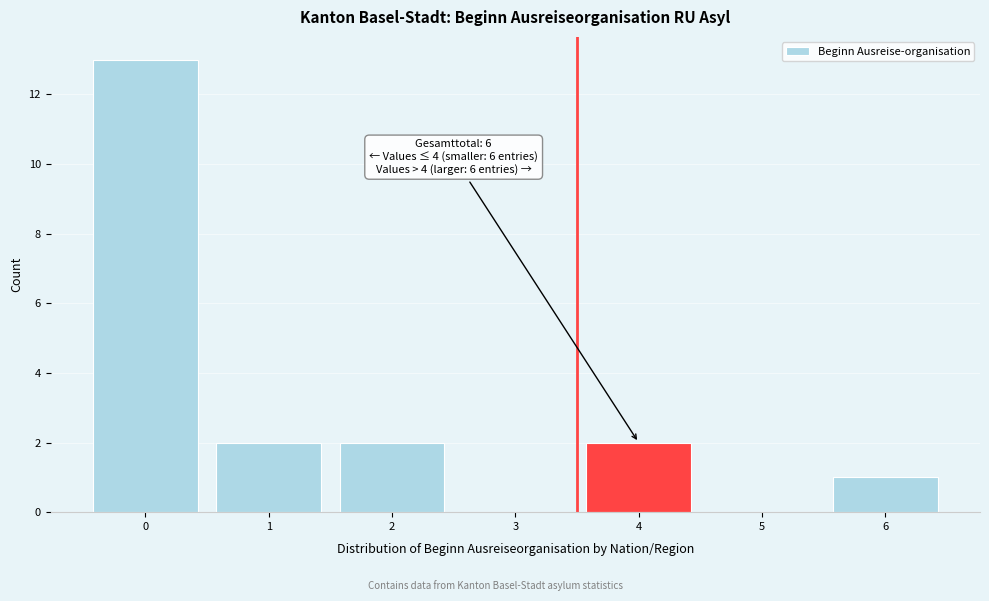

Reading right to left, list all the values displayed in this chart.

6=1	5=0	4=2	3=0	2=2	1=2	0=13